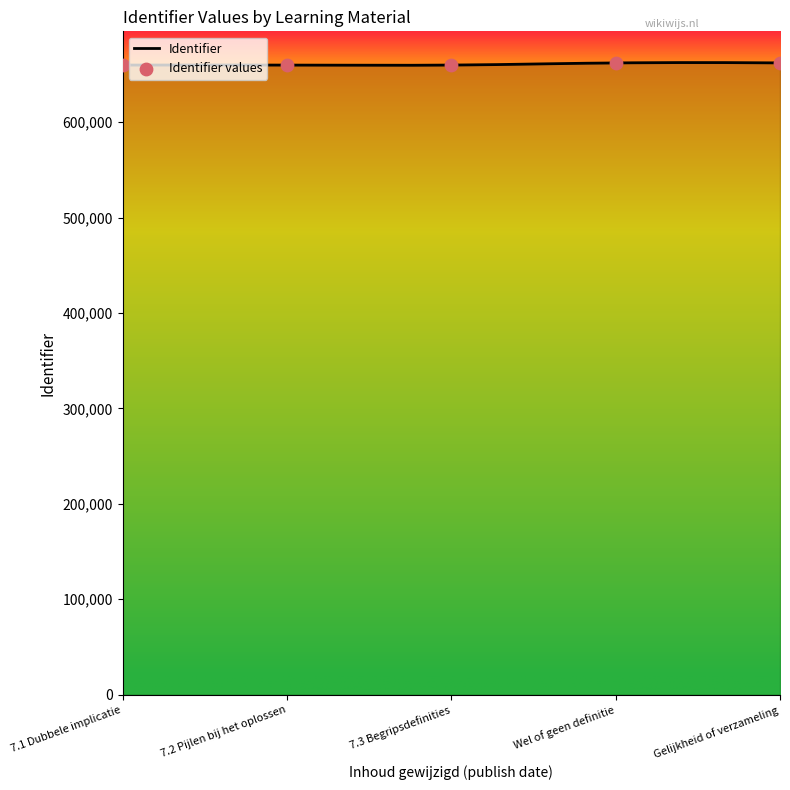

What is the change in value from 7.3 Begripsdefinities to Gelijkheid of verzameling?

+2241